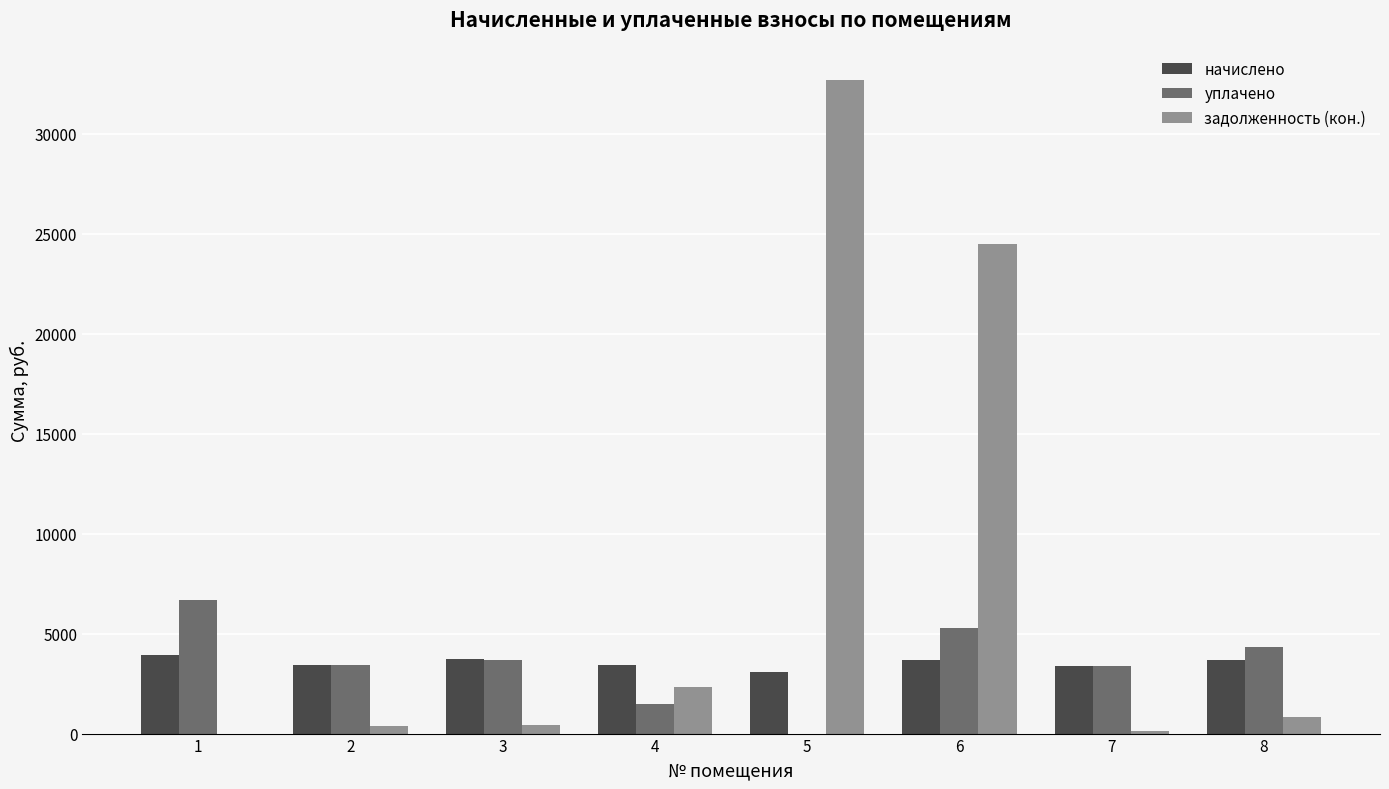

What is the sum of the задолженность (кон.) values at 1 and 2?

383.6